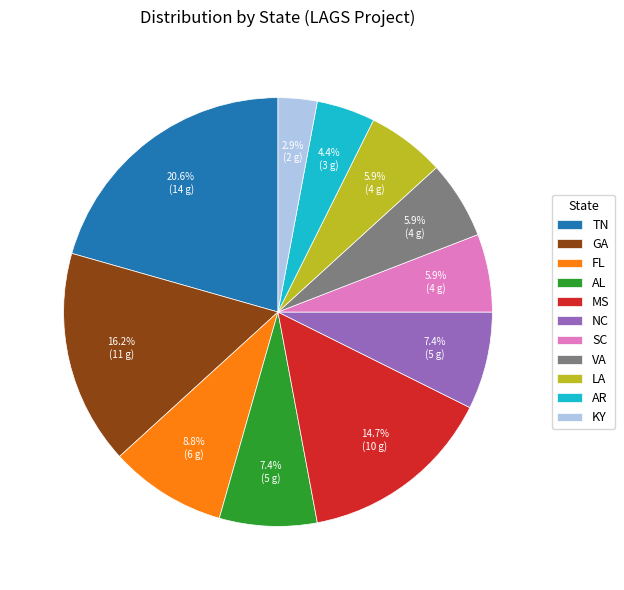

Which category has the smallest portion of the pie?

KY